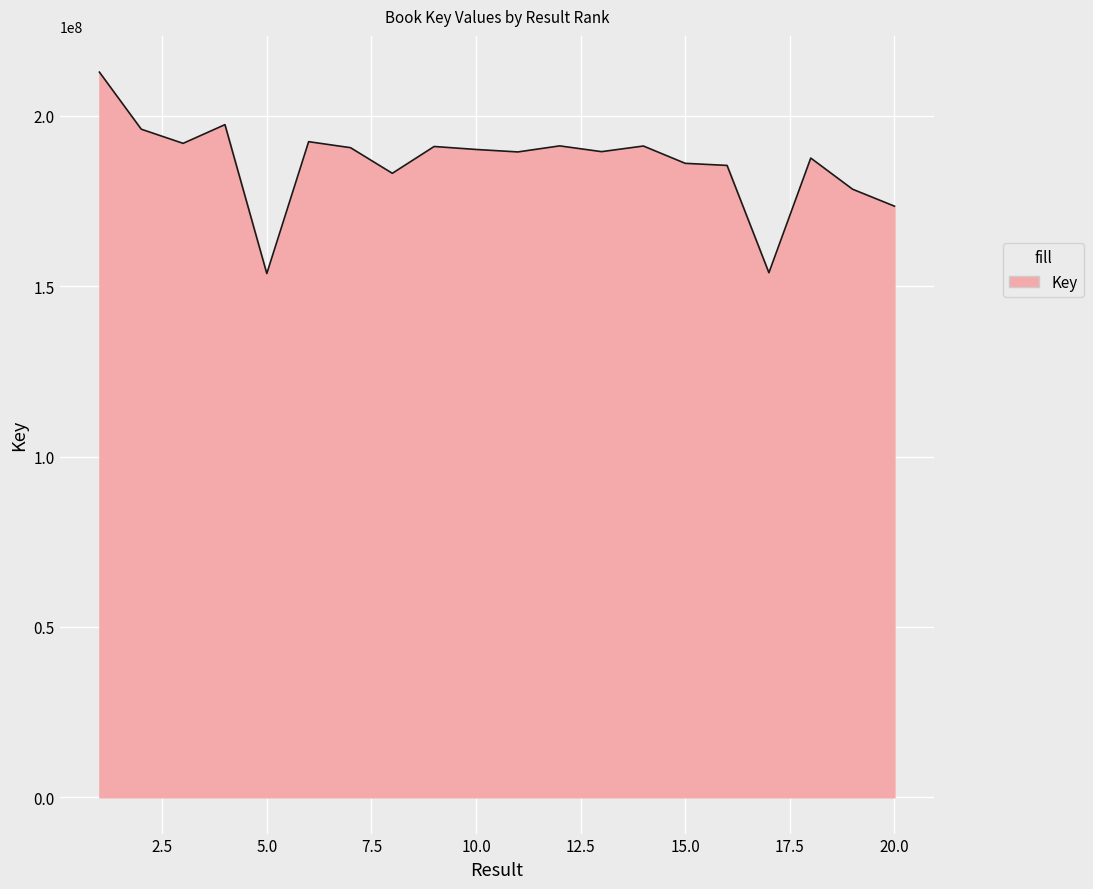

What is the smallest value displayed?

153704169